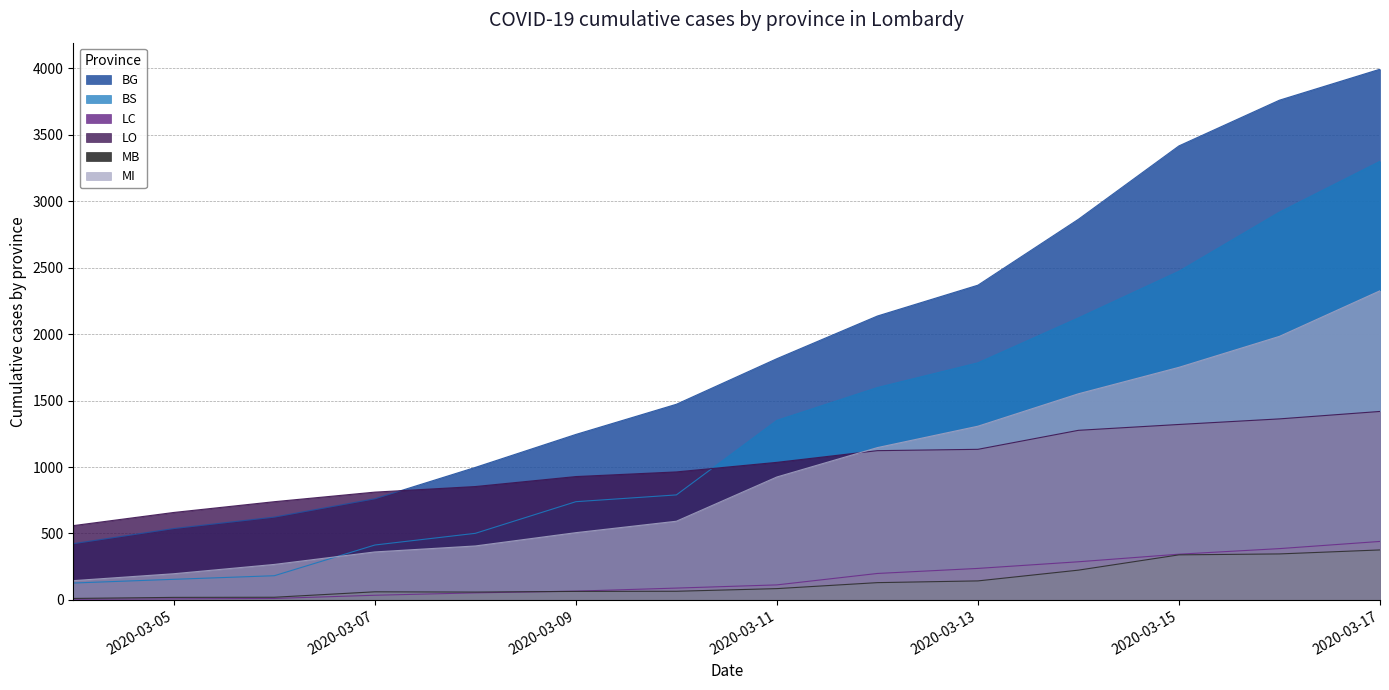

What is the difference between the maximum and minimum values in the MB series?

365